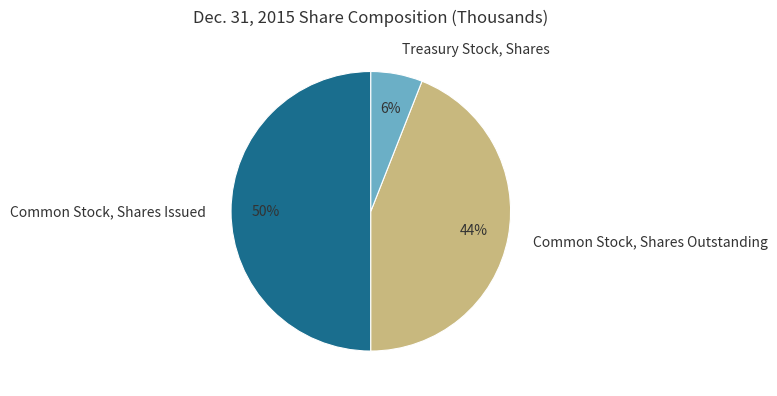

The Common Stock, Shares Outstanding slice represents 56% of the pie. True or false?

False